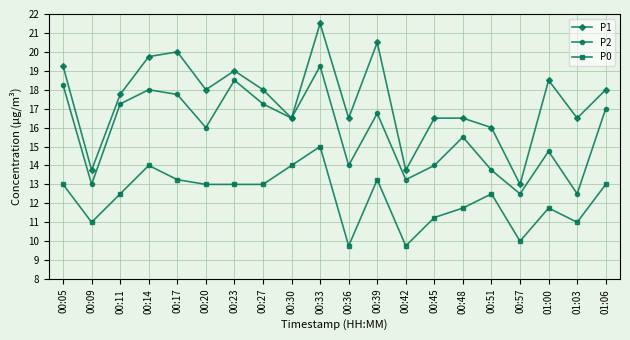

What is the highest value of the P0 series?

15.0